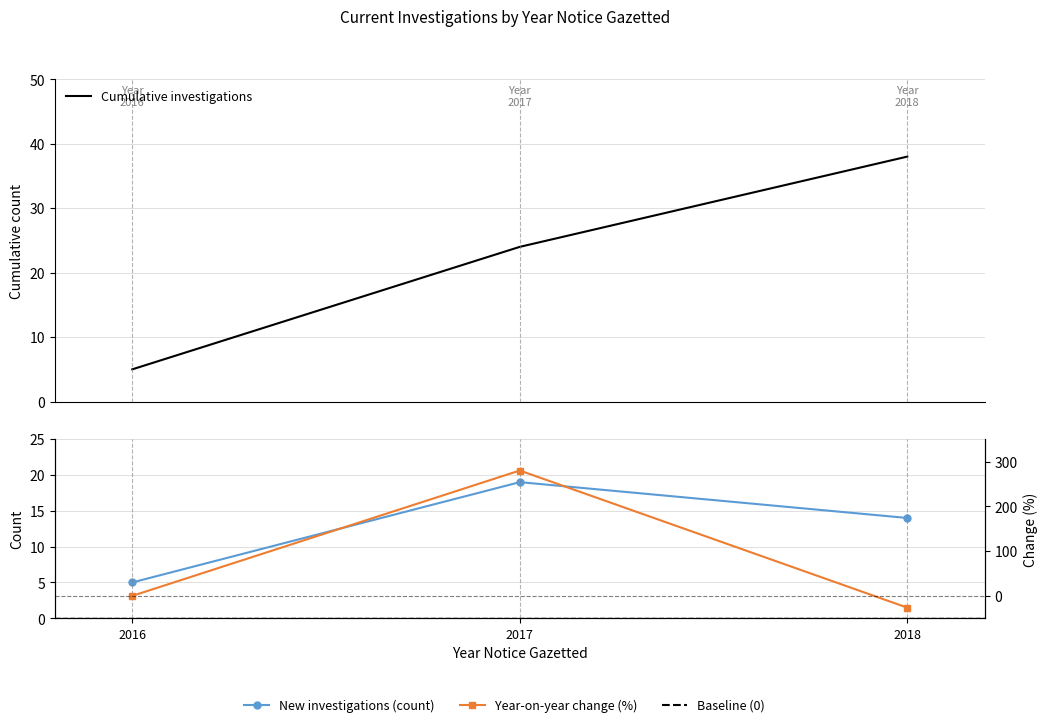

What is the value of the New investigations (count) point at the 2nd from the left?

19.0